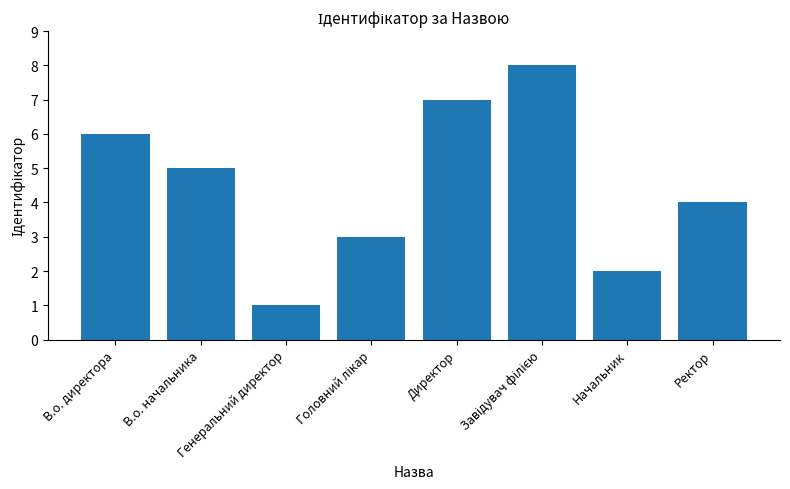

How many values are between 3 and 7?

5